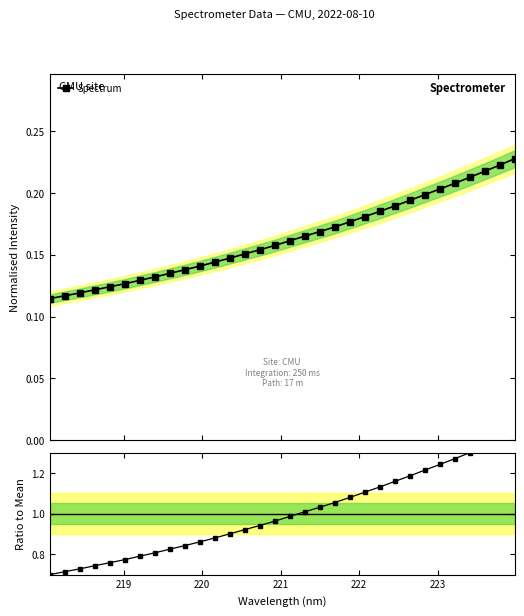

List the series in order of their overall mean, highest first.

Ratio to Mean, Spectrum